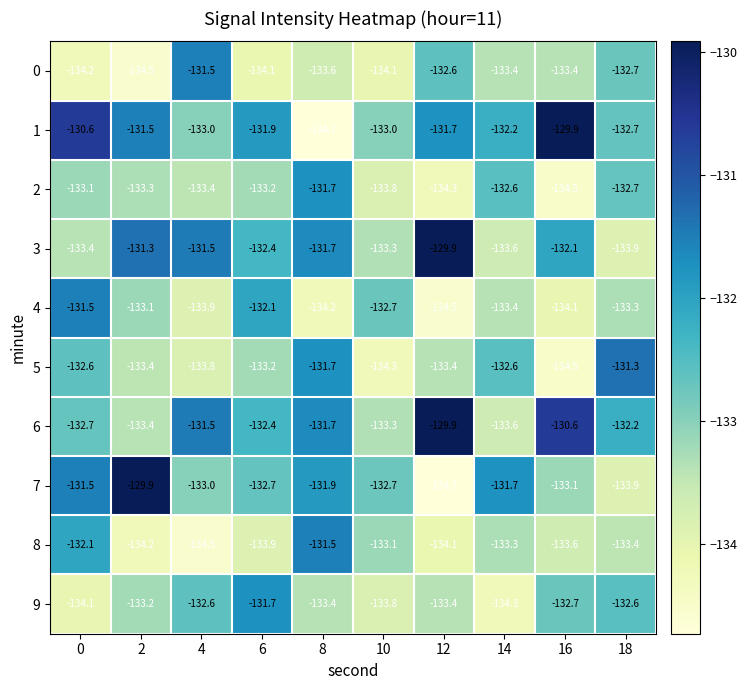

How many values in the 9 series are below -133?

6